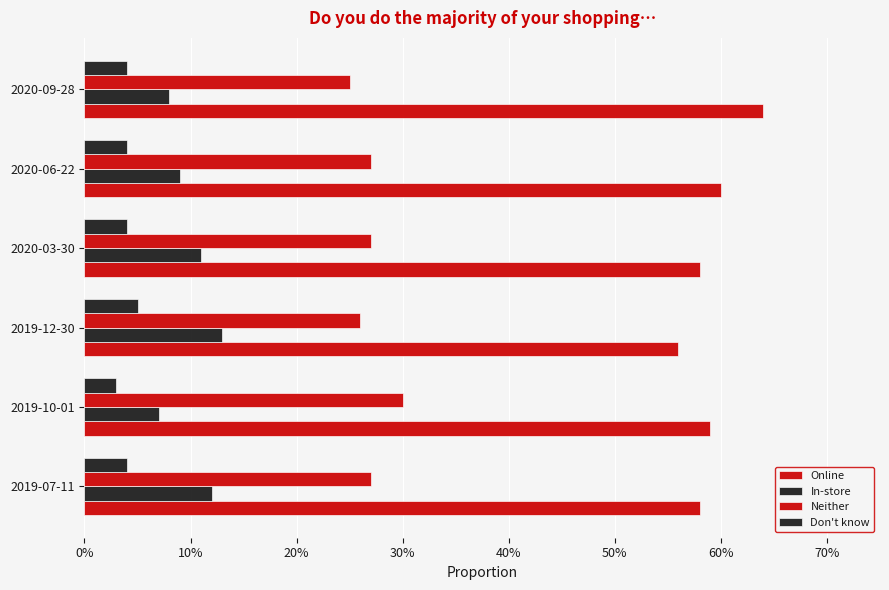

What is the lowest value of the In-store series?

0.1